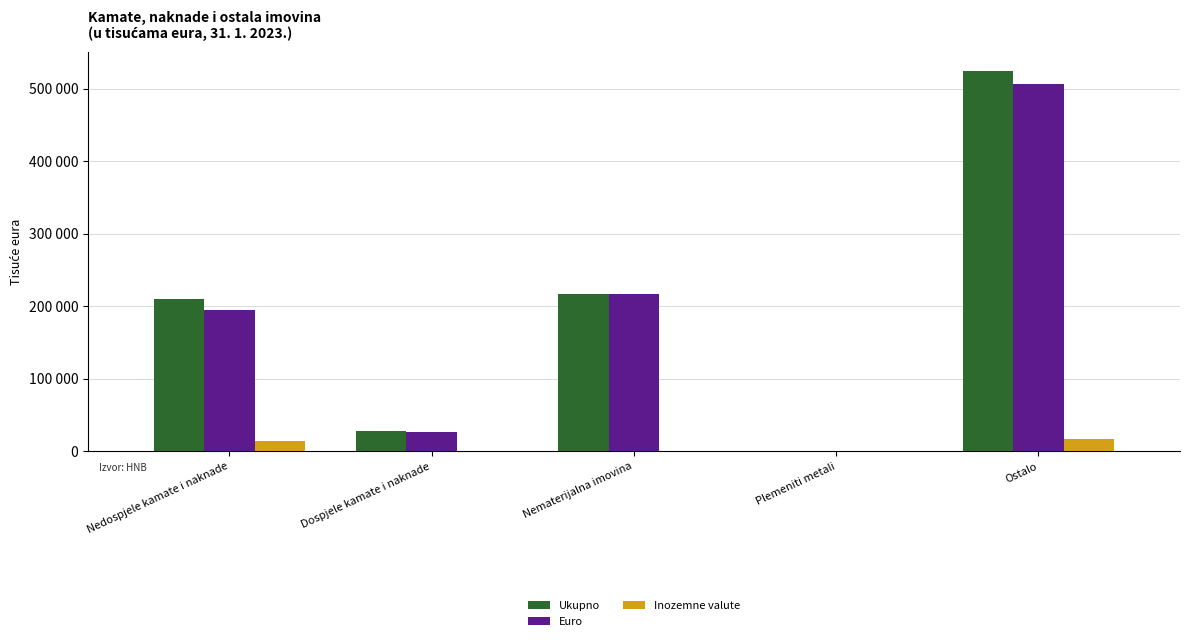

The value of Ukupno at Nematerijalna imovina is 360618. True or false?

False